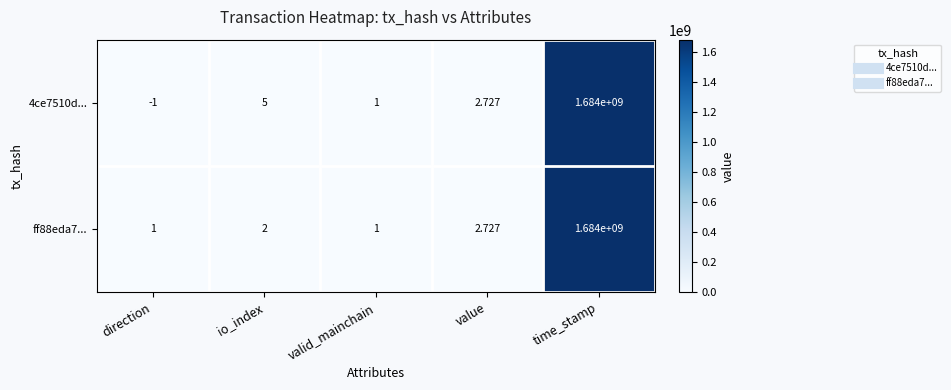

At which category does the chart reach its minimum across all series?

direction